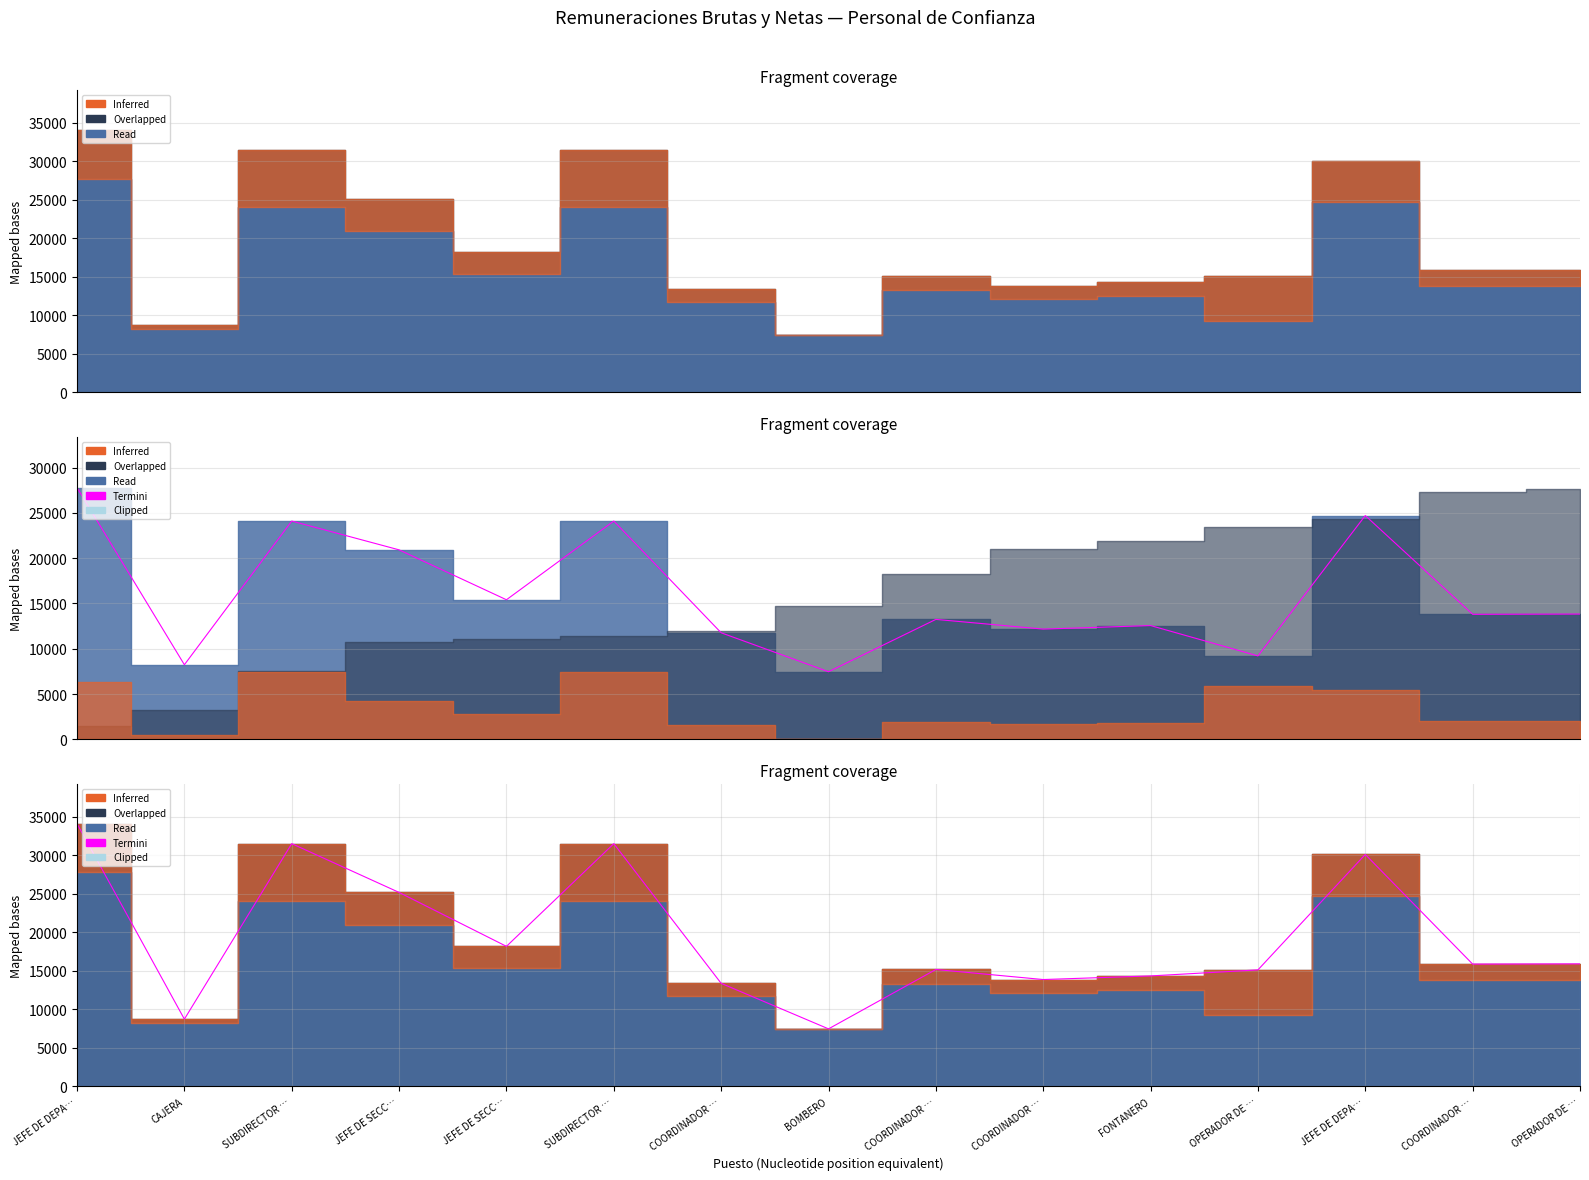

What is the label of the 10th point from the right?

SUBDIRECTOR …